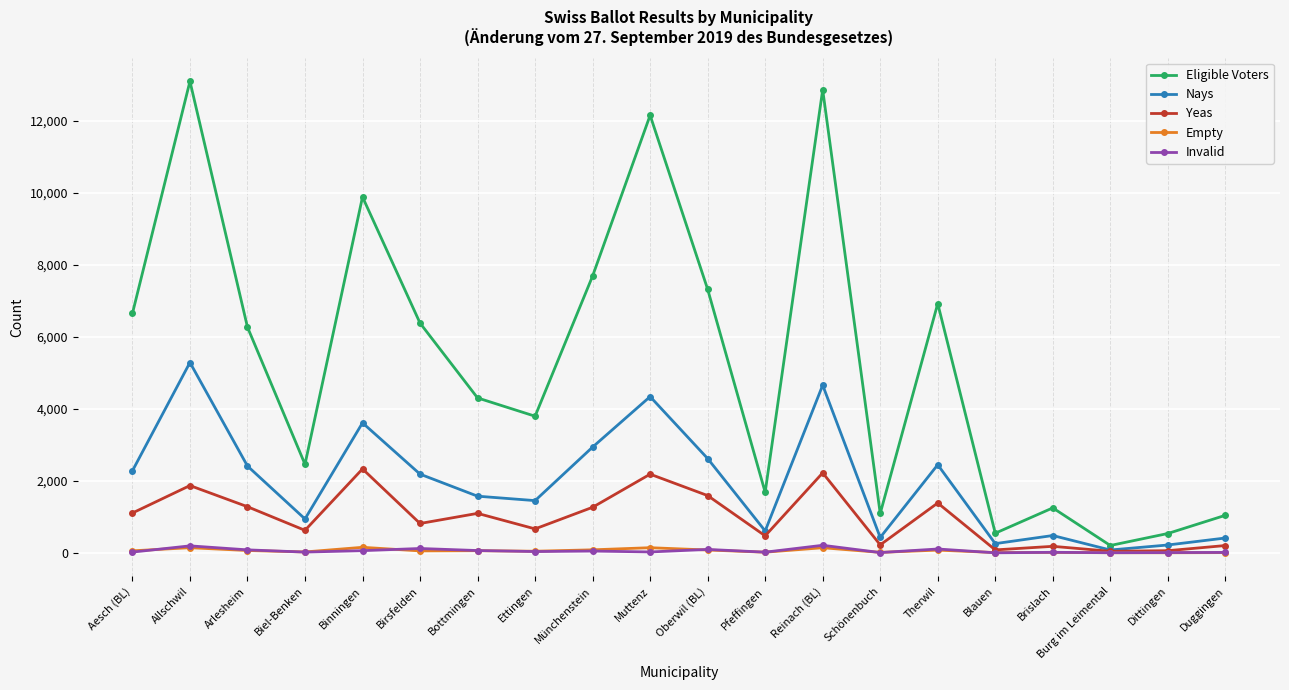

The Nays series shows 3608 at Binningen. True or false?

True